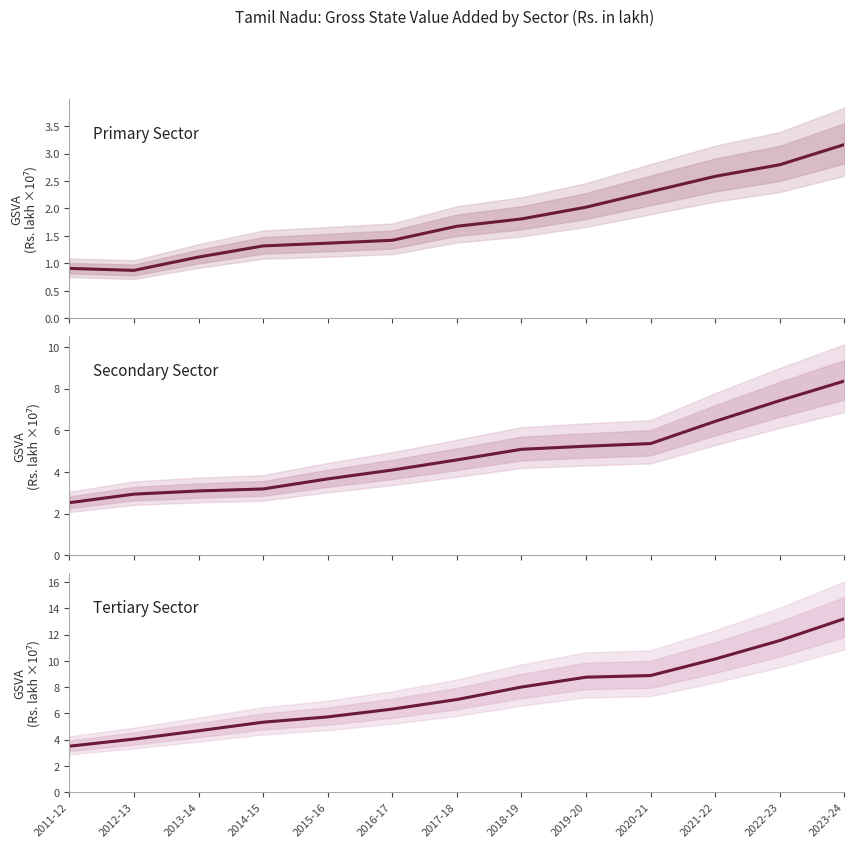

What is the value of the Tertiary point at the 4th from the left?

5.3